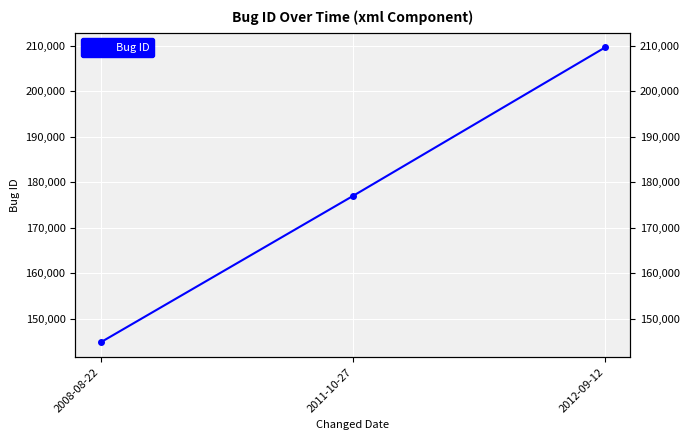

What is the change in value from 2008-08-22 to 2012-09-12?

+64801